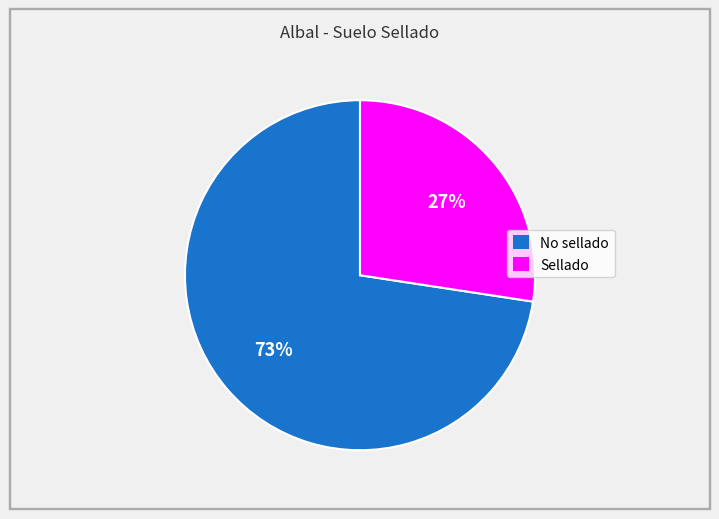

To the nearest percent, what portion does No sellado represent?

73%